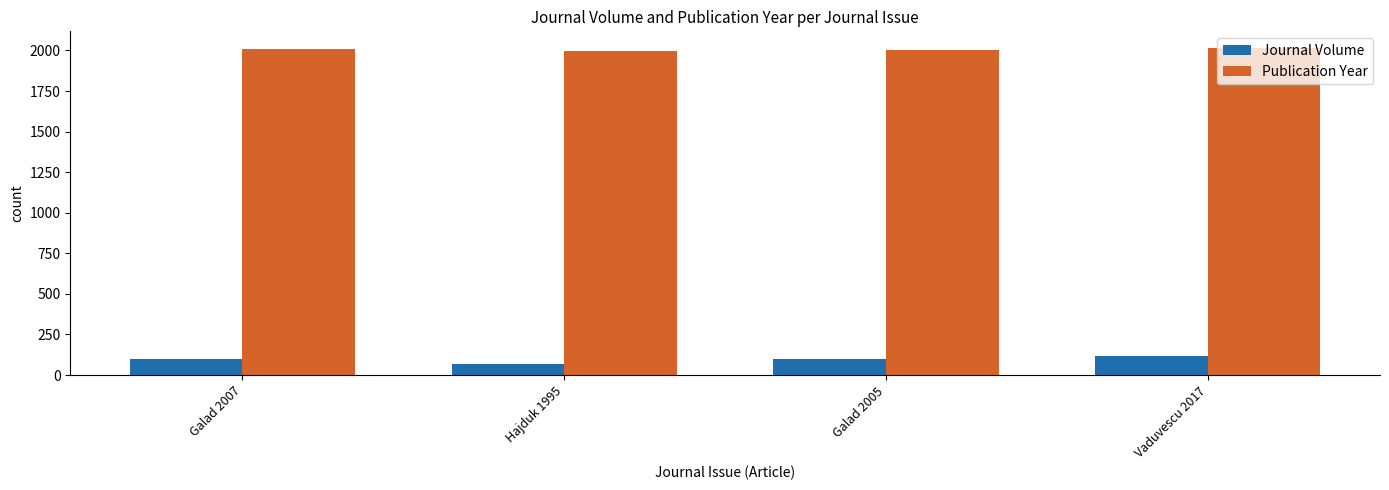

How many bars are there in each group?

2